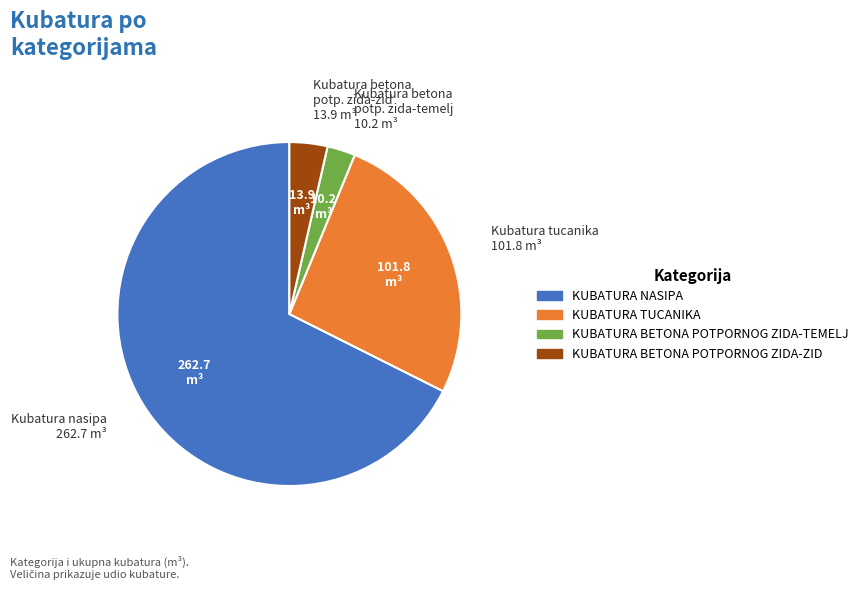

The KUBATURA BETONA POTPORNOG ZIDA-TEMELJ slice represents 3% of the pie. True or false?

True